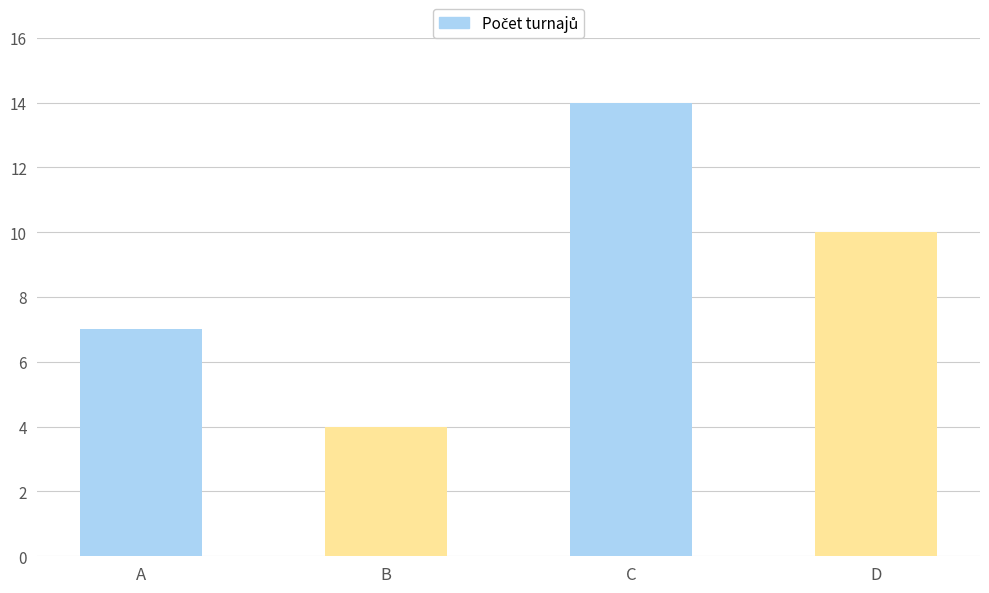

What is the change in value from B to D?

+6